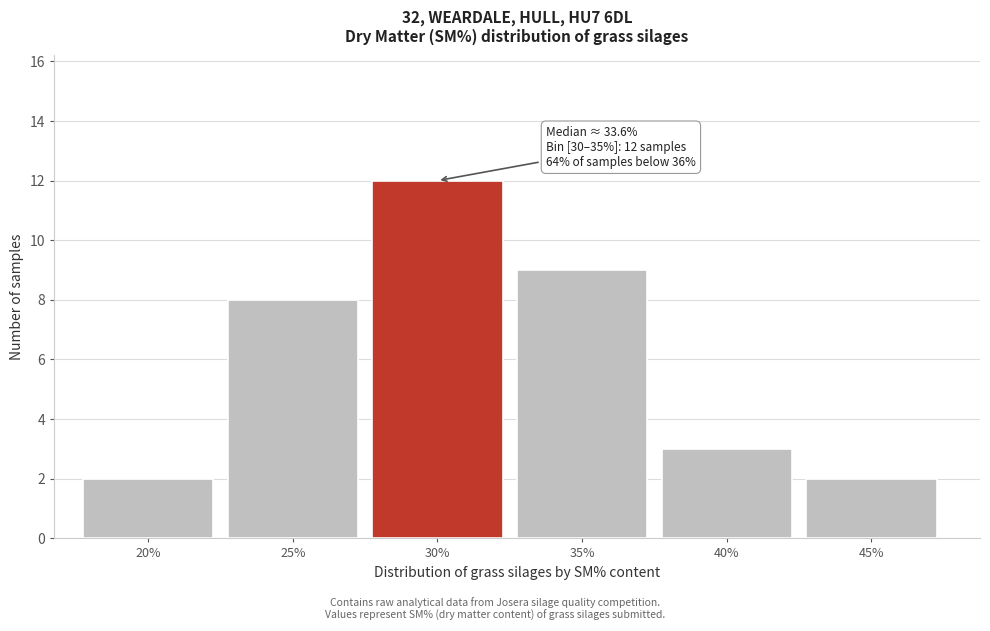

Reading left to right, list all the values displayed in this chart.

2	8	12	9	3	2